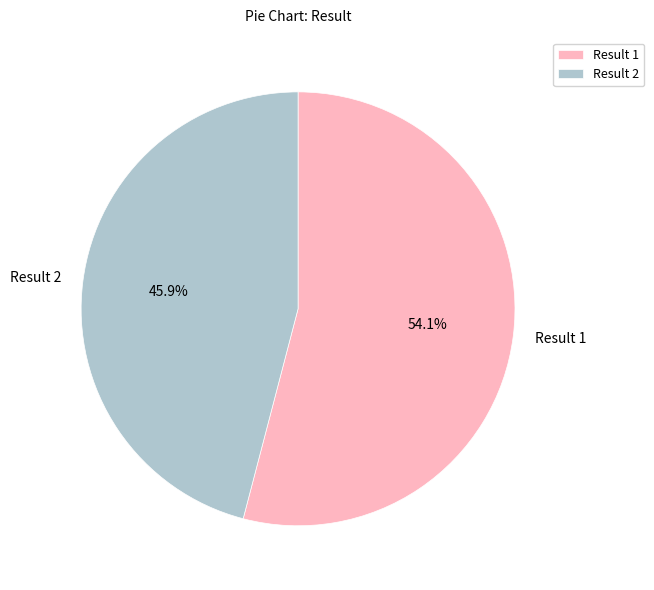

How many slices are in this pie chart?

2